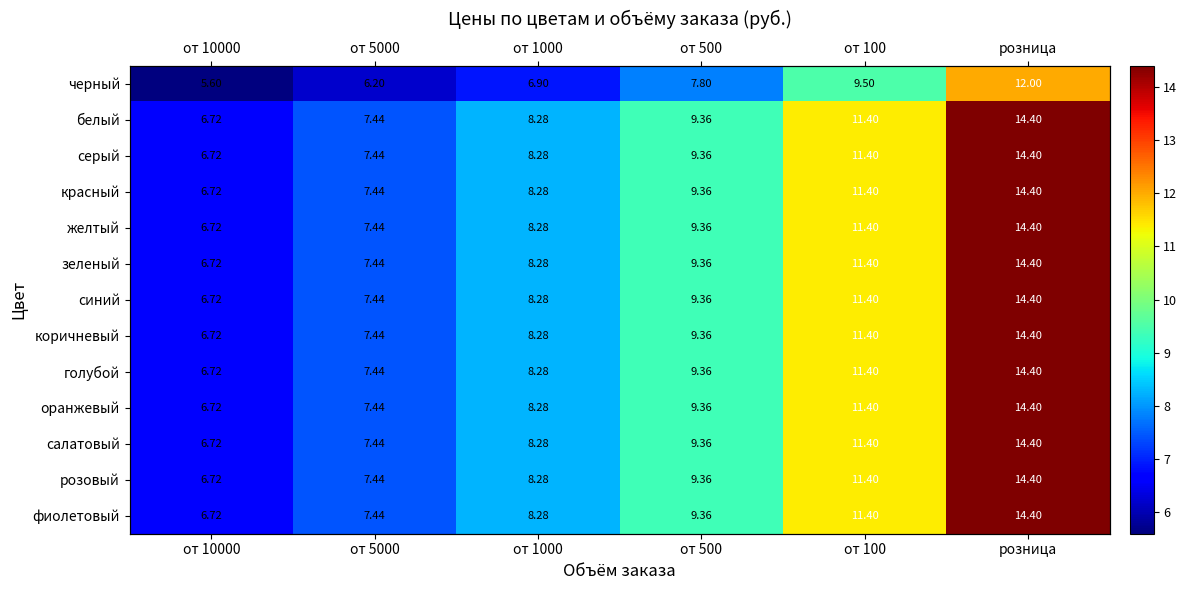

Which series changed the most between от 5000 and от 100?

белый